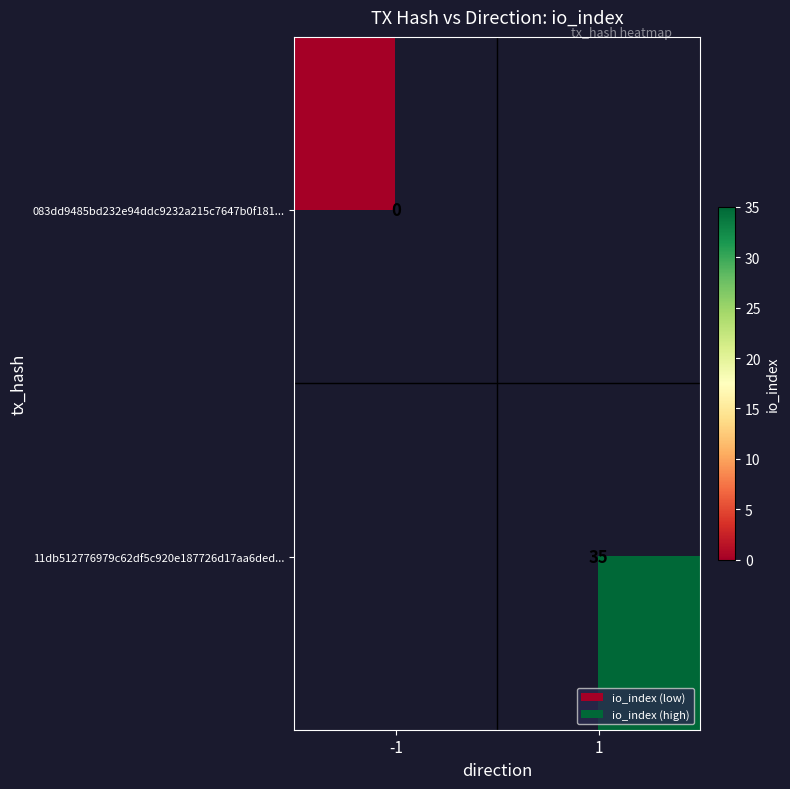

The value of 11db512776979c62df5c920e187726d17aa6ded... at 1 is 55. True or false?

False